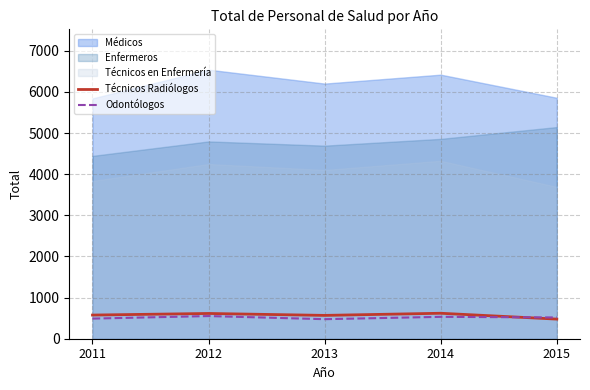

At which label does Odontólogos reach its peak?

2012